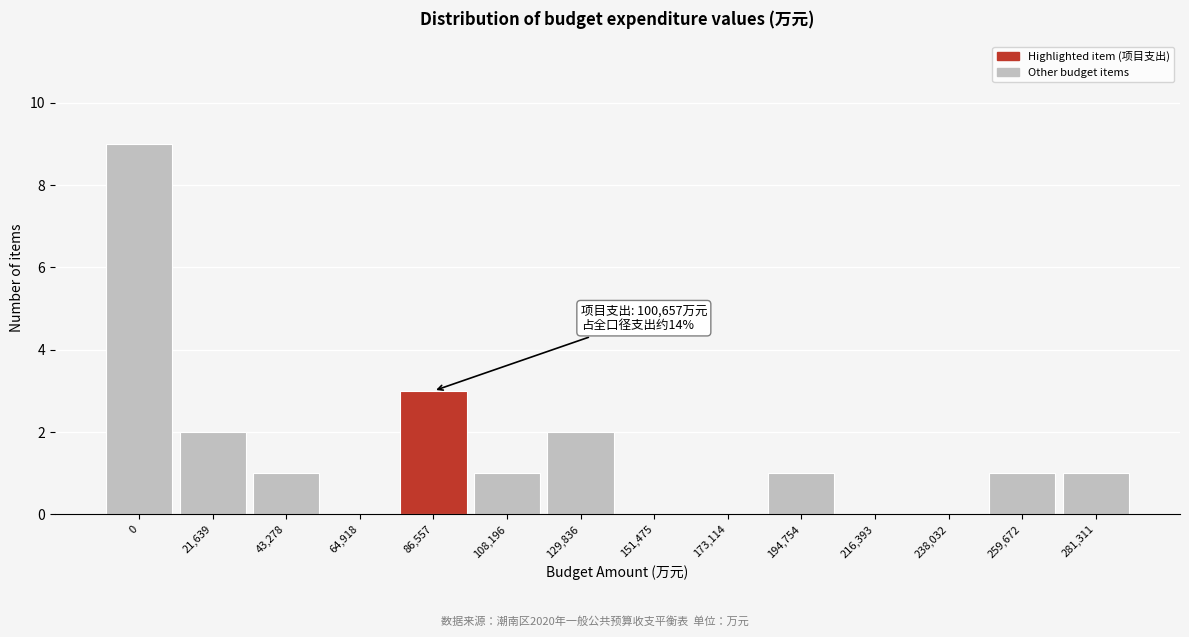

Reading right to left, what are all the values shown in this chart?

281,311=1	259,672=1	238,032=0	216,393=0	194,754=1	173,114=0	151,475=0	129,836=2	108,196=1	86,557=3	64,918=0	43,278=1	21,639=2	0=9